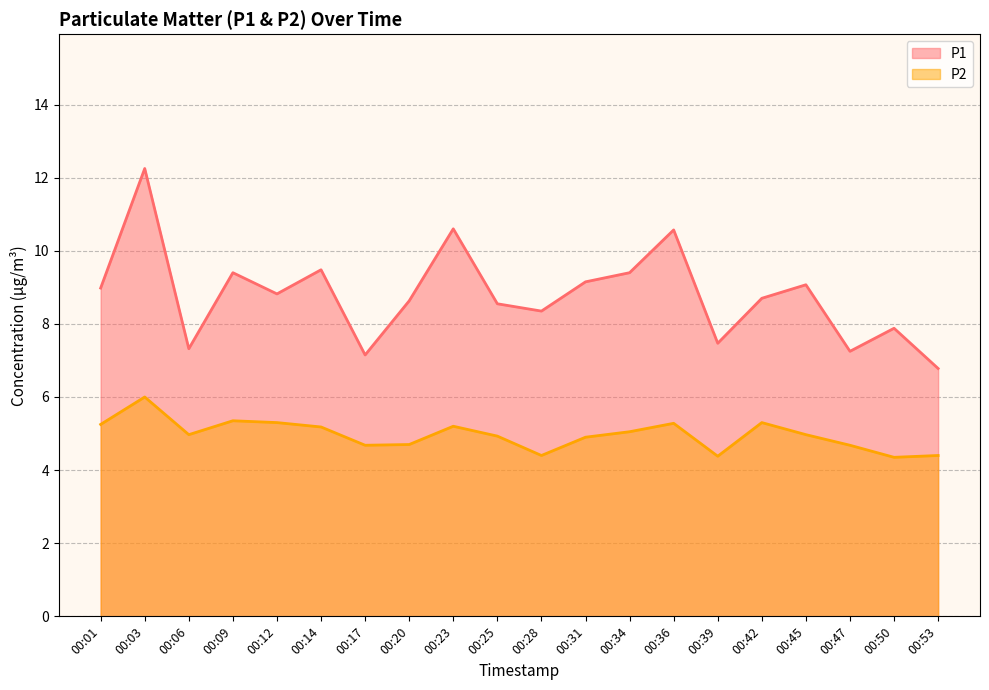

How many distinct data groups are displayed?

2